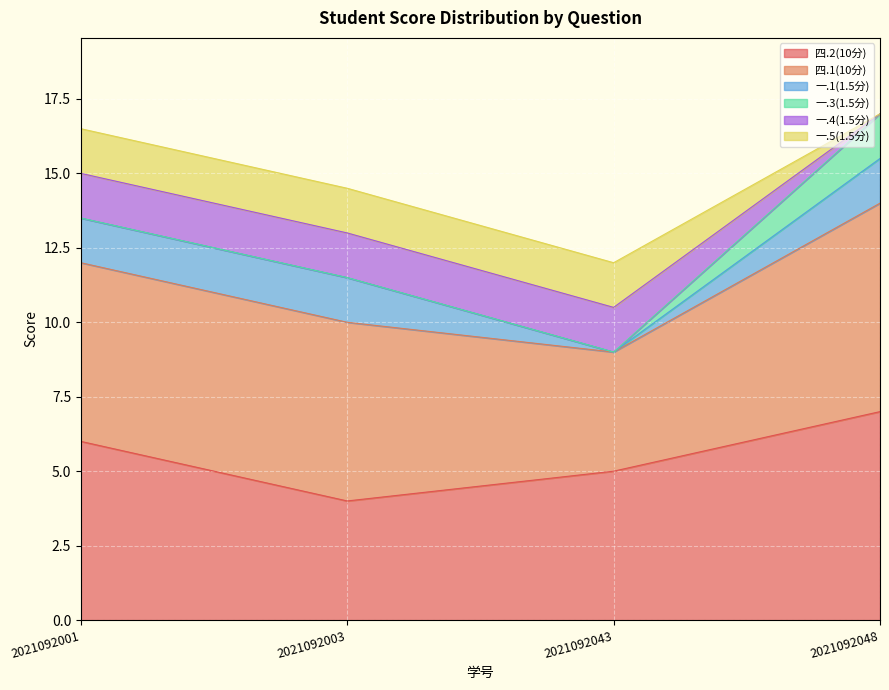

What is the total value across all series at 2021092043?

12.0